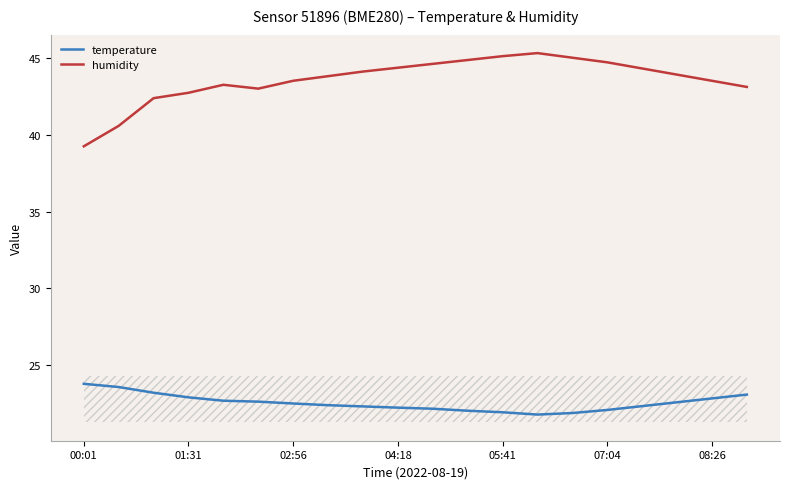

Which series has the largest total across all categories?

humidity